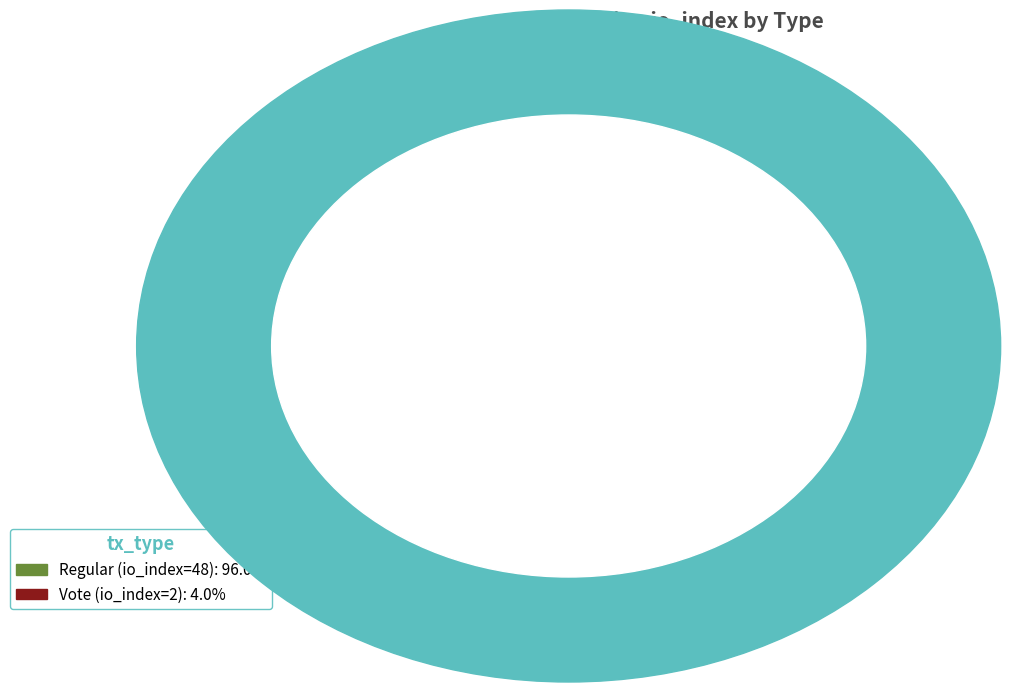

Do Regular (io_index=48) and Vote (io_index=2) together represent more than half of the pie?

Yes